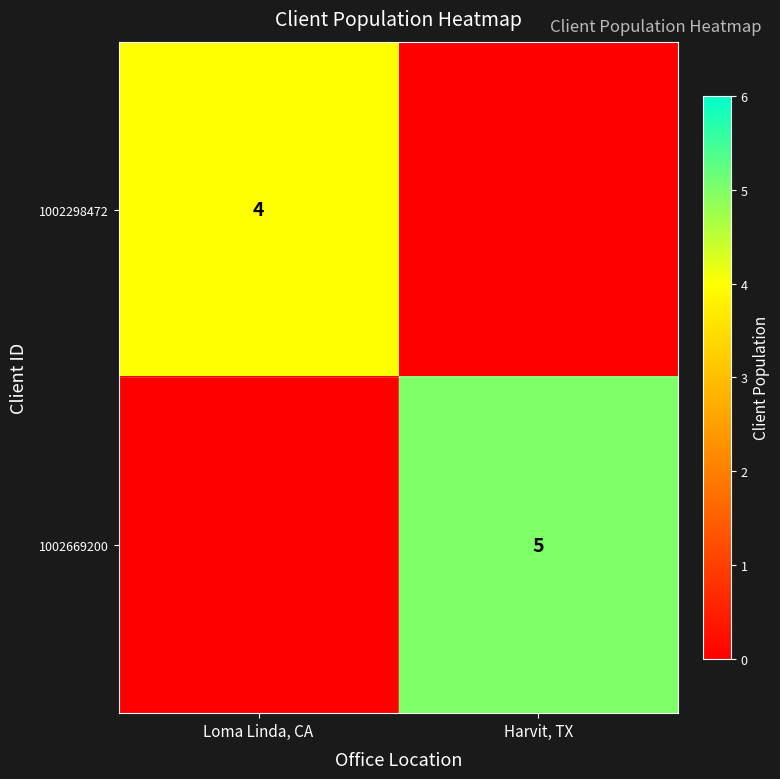

Is it true that 1002669200 equals 5 at Harvit, TX?

True